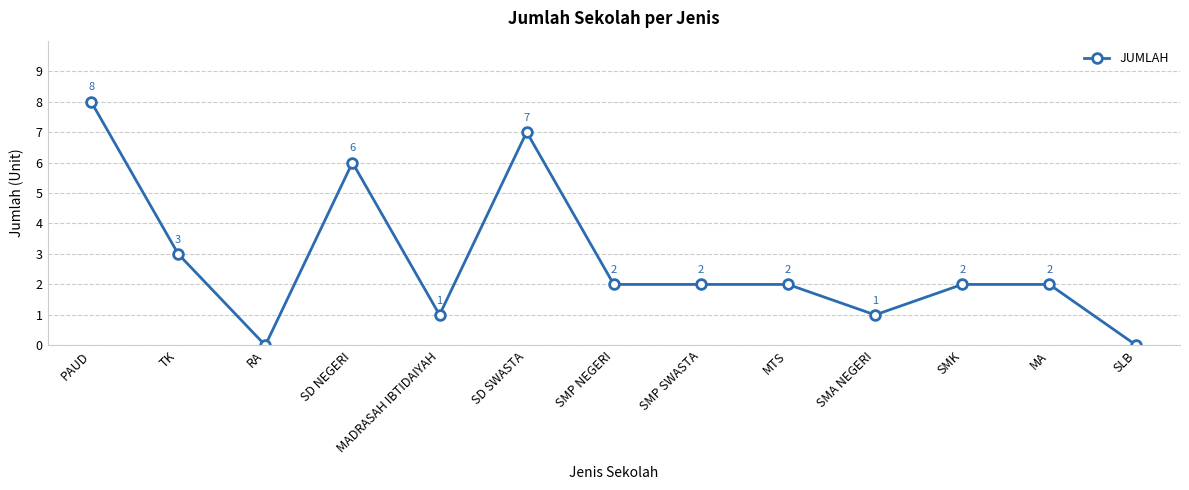

At which category does the chart reach its peak across all series?

PAUD